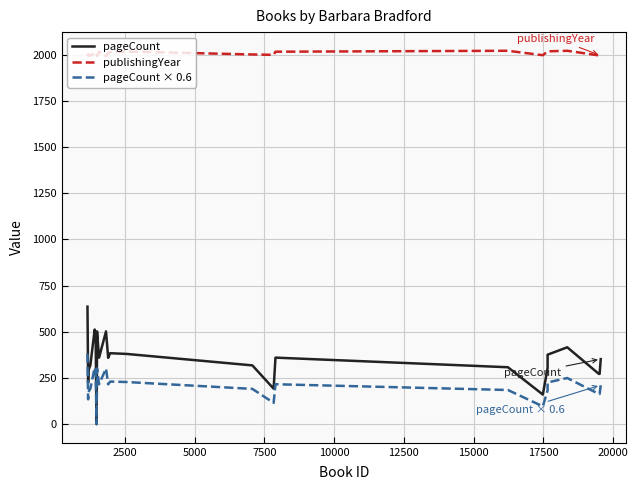

What is the greatest value displayed?

2021.0